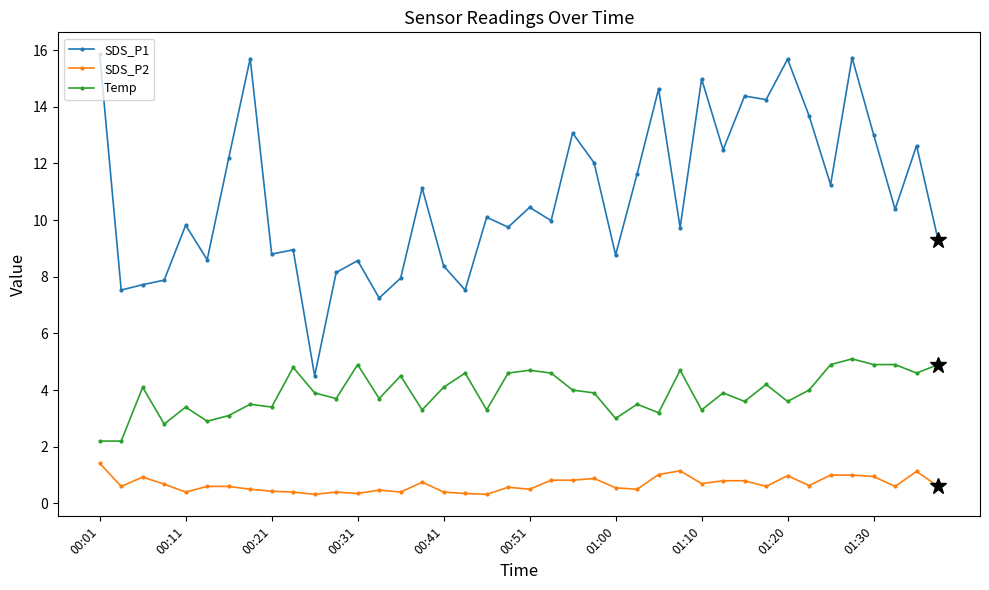

True or false: SDS_P2 and SDS_P1 intersect in this chart.

False